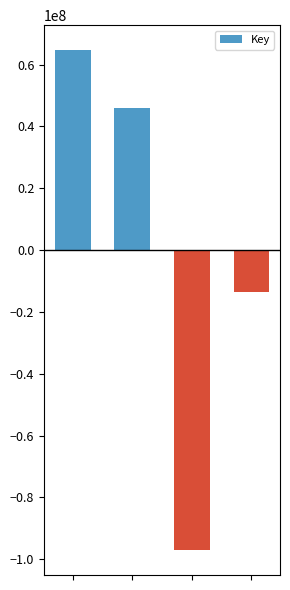

How many positive values are there?

2